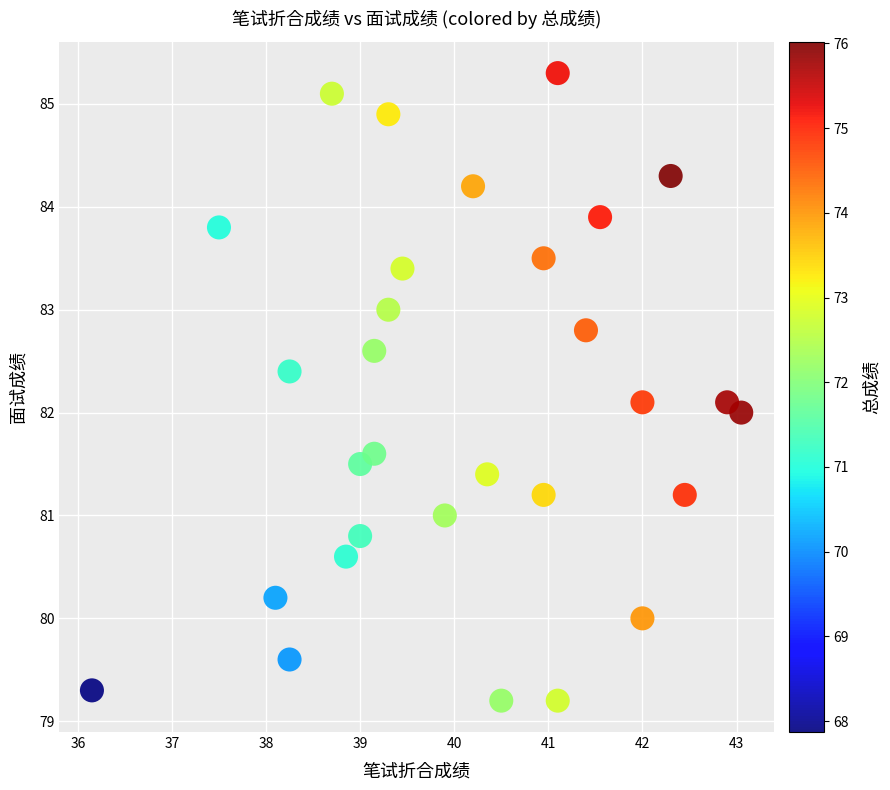

What is the range of Y values (max minus min)?

6.1